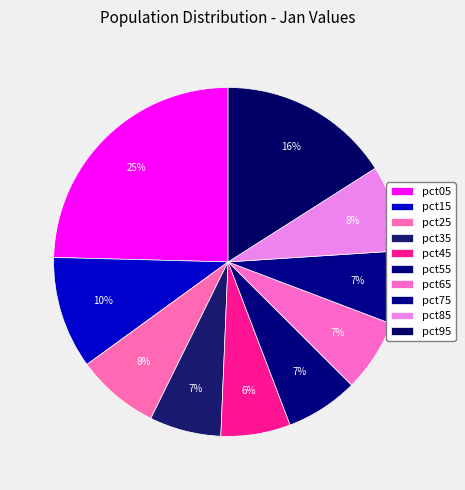

Count the number of slices in the pie.

10